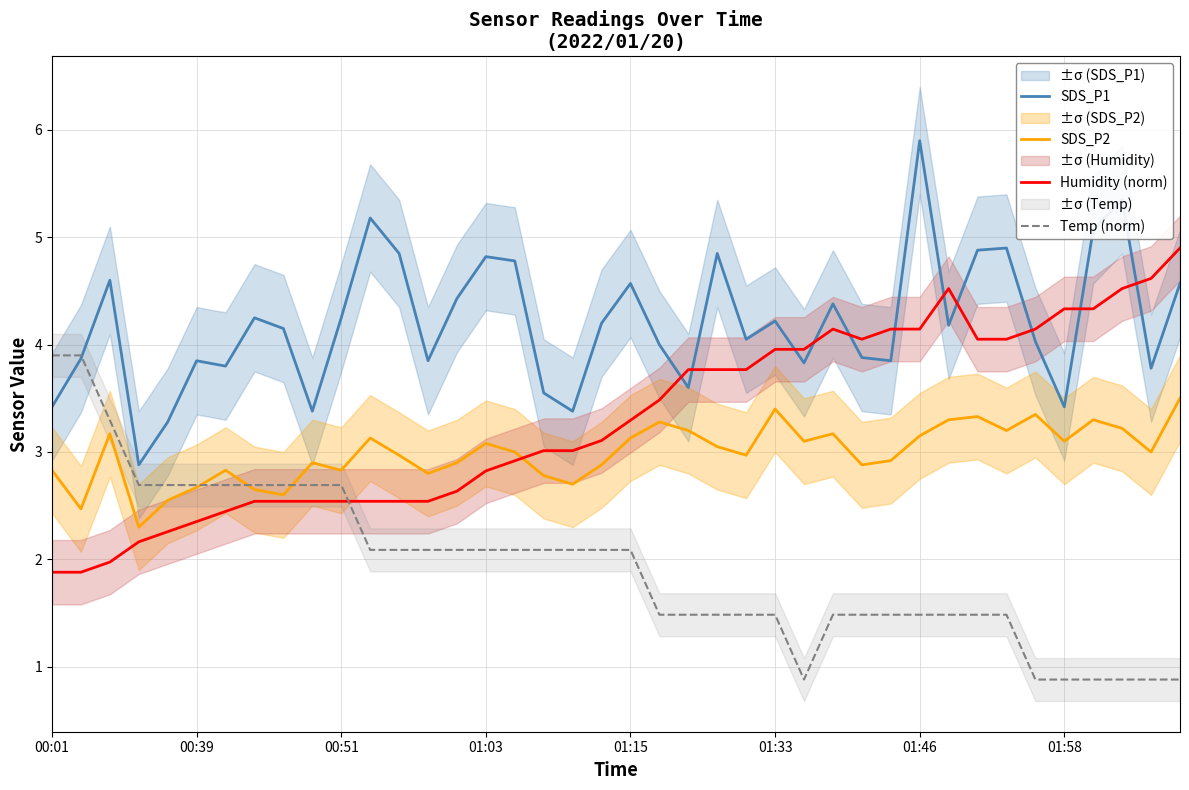

At how many categories does at least one series exceed 1?

40